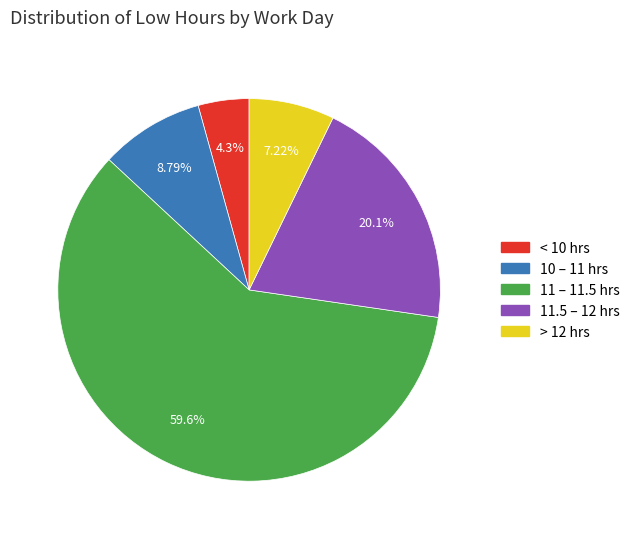

How many segments does this pie chart have?

5